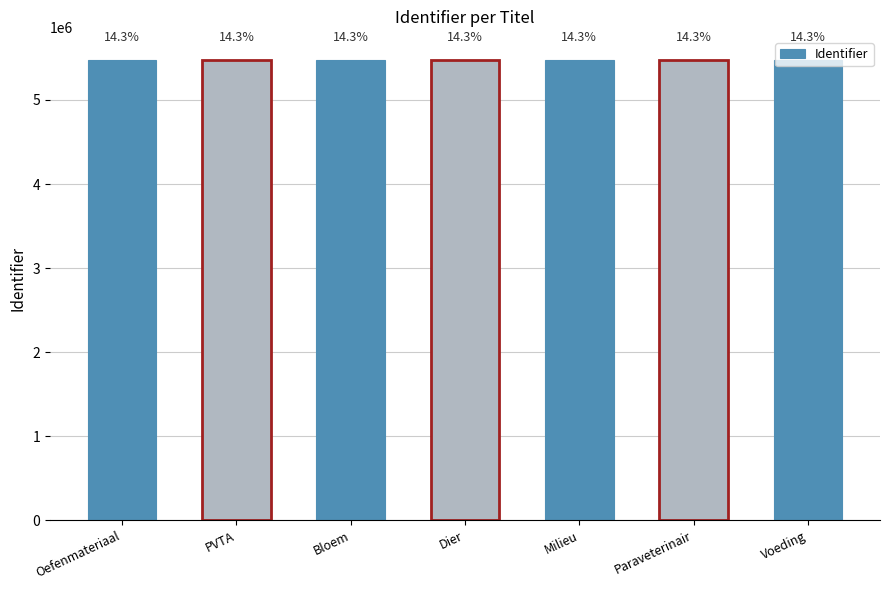

Reading left to right, transcribe all the data shown in this chart.

Oefenmateriaal=5476848	PVTA=5476847	Bloem=5476788	Dier=5476789	Milieu=5476791	Paraveterinair=5476799	Voeding=5476801